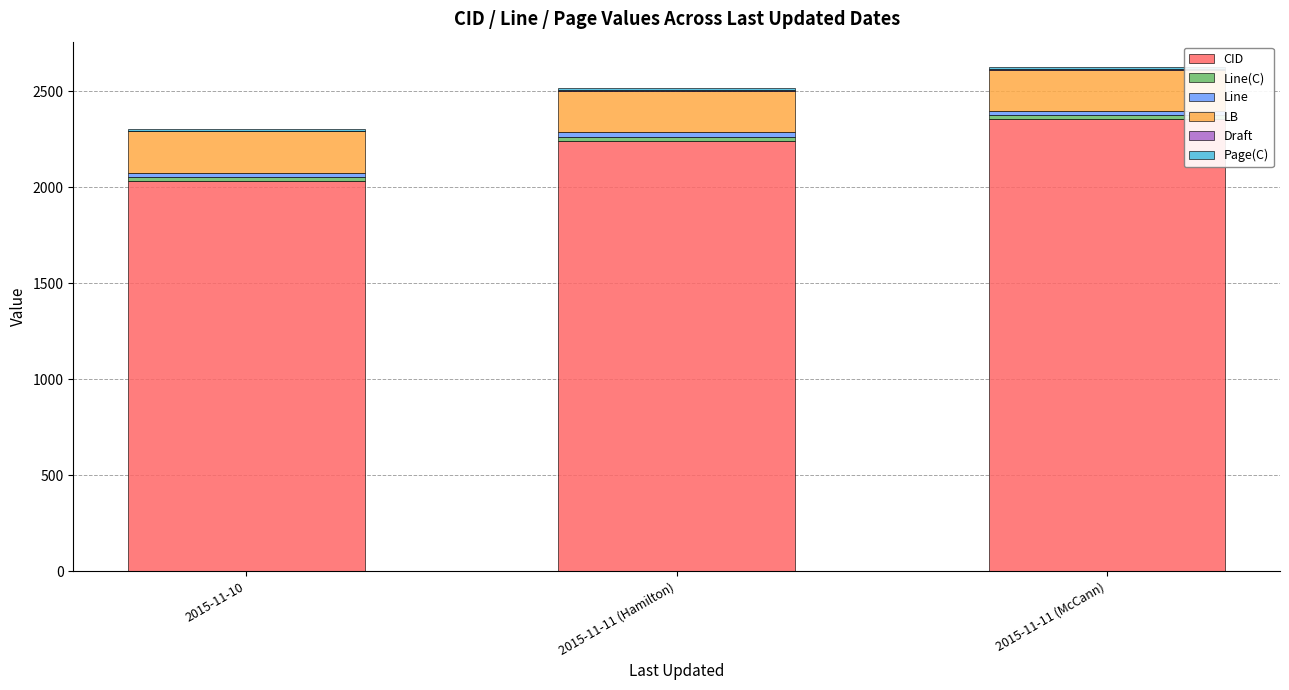

The value of CID at 2015-11-11 (McCann) is 4019. True or false?

False